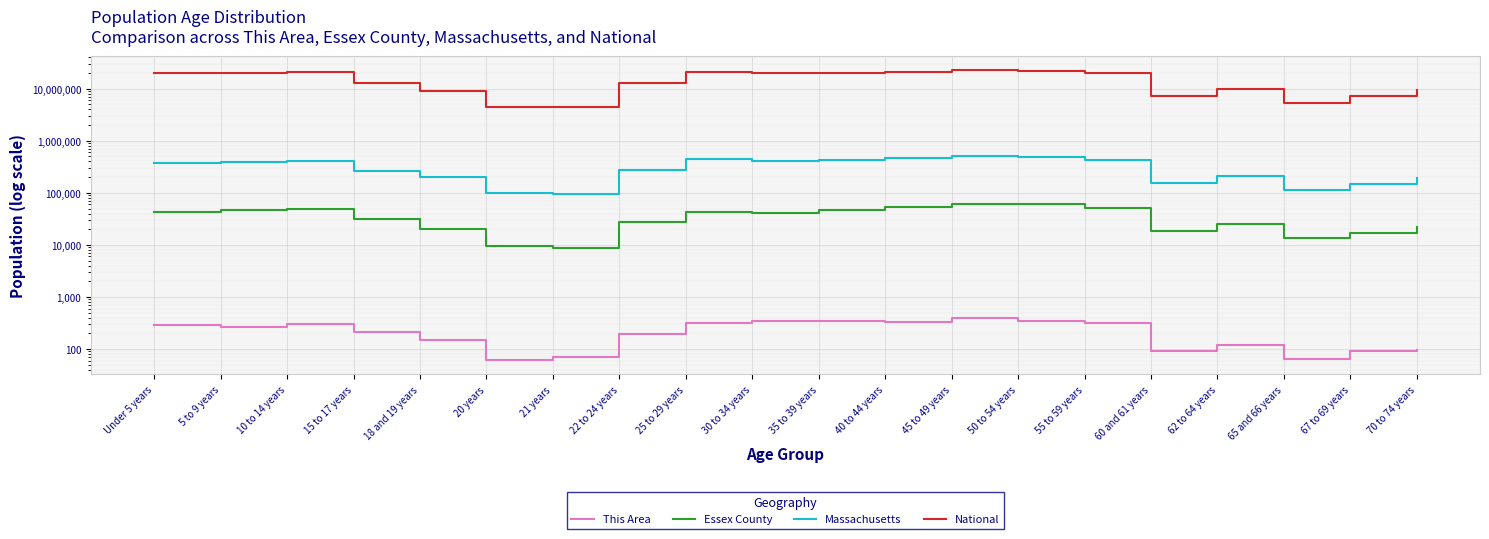

How many interior local peaks does the Massachusetts series have?

4